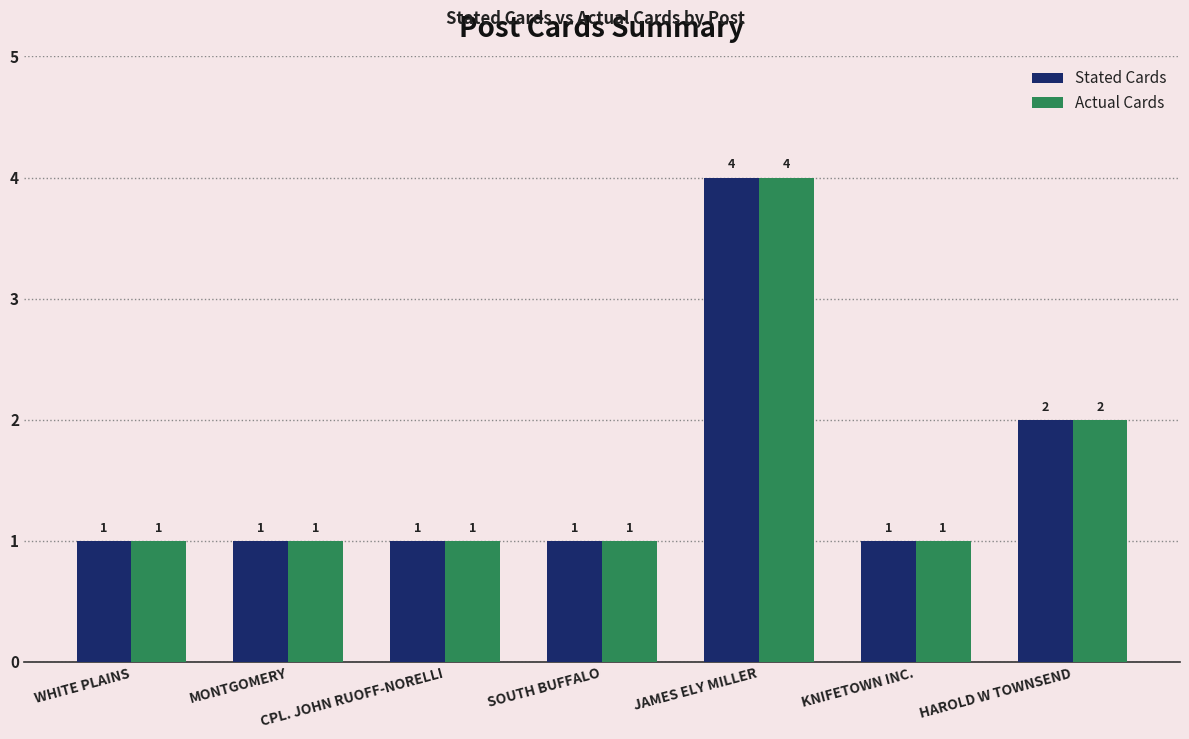

Reading left to right, what are all the values shown in this chart?

Stated Cards: WHITE PLAINS=1	MONTGOMERY=1	CPL. JOHN RUOFF-NORELLI=1	SOUTH BUFFALO=1	JAMES ELY MILLER=4	KNIFETOWN INC.=1	HAROLD W TOWNSEND=2
Actual Cards: WHITE PLAINS=1	MONTGOMERY=1	CPL. JOHN RUOFF-NORELLI=1	SOUTH BUFFALO=1	JAMES ELY MILLER=4	KNIFETOWN INC.=1	HAROLD W TOWNSEND=2